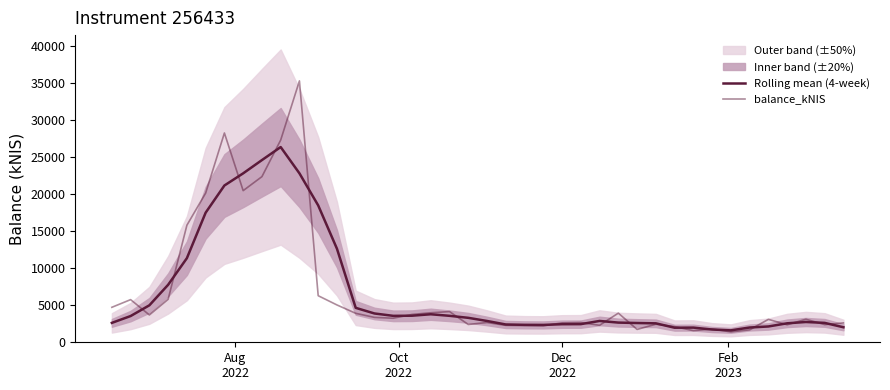

At which label does balance_kNIS first exceed 3250?

Aug
2022